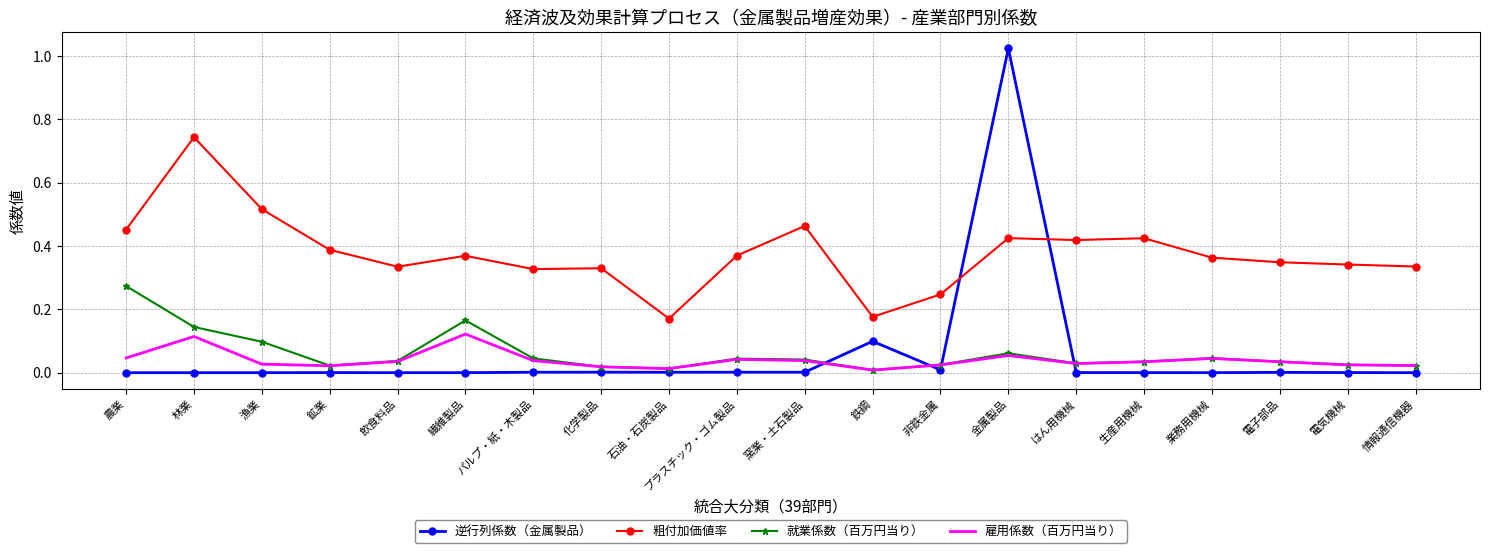

Which series has the largest total across all categories?

粗付加価値率